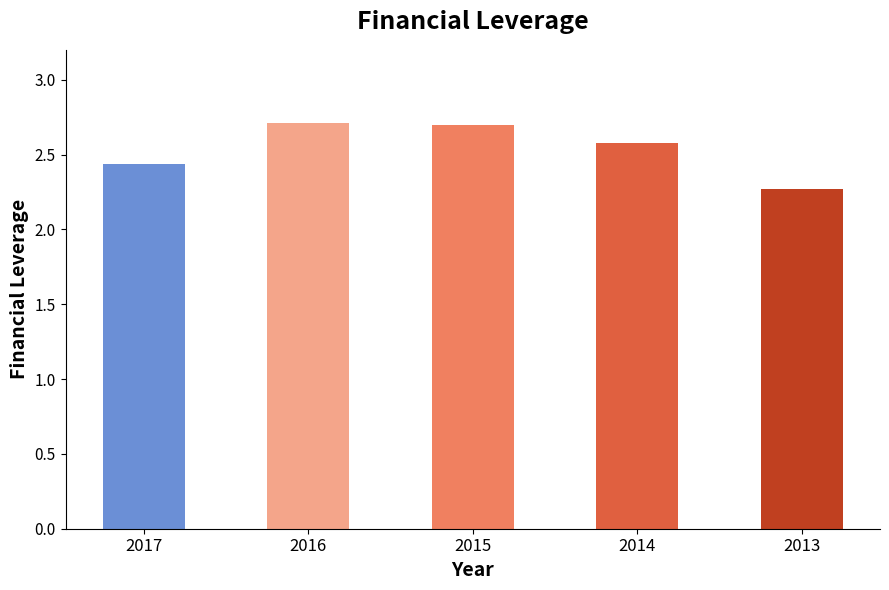

How many values are between 2 and 3?

5